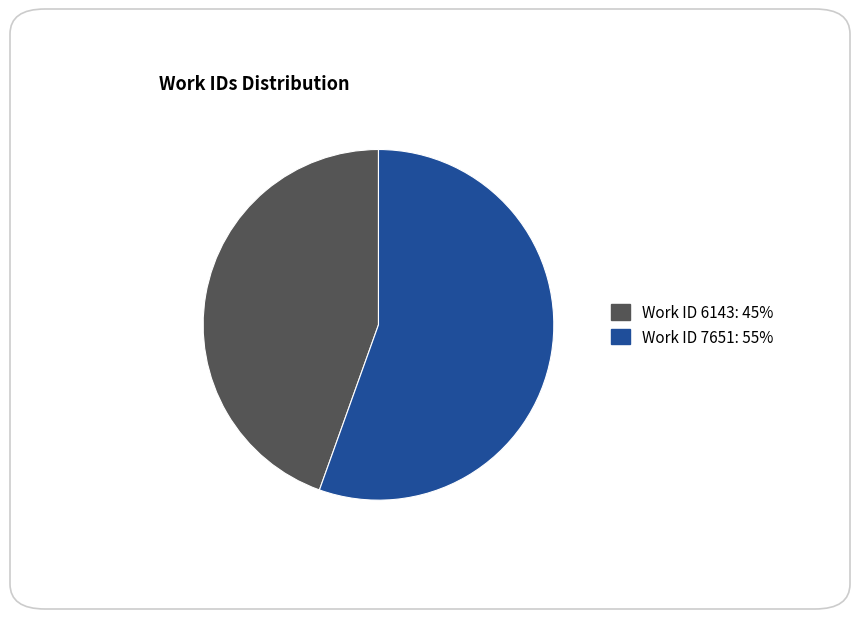

Do Work ID 7651 and Work ID 6143 together represent more than half of the pie?

Yes